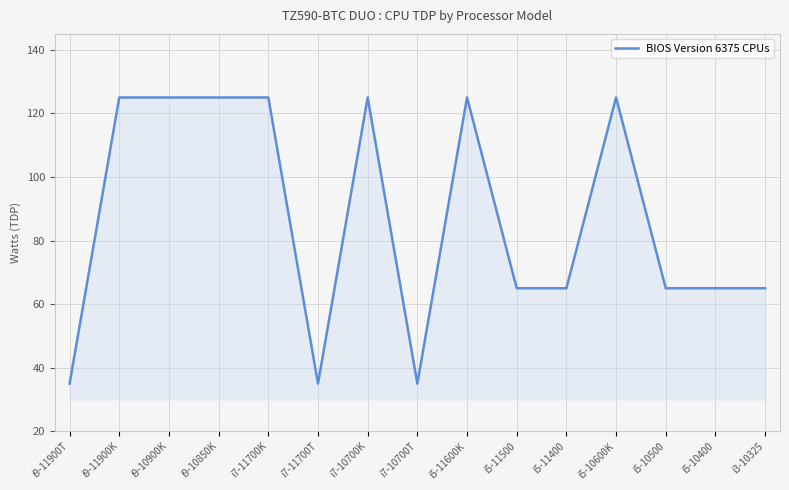

Approximately how many times larger is the value at i5-10600K compared to i5-11400?

1.9